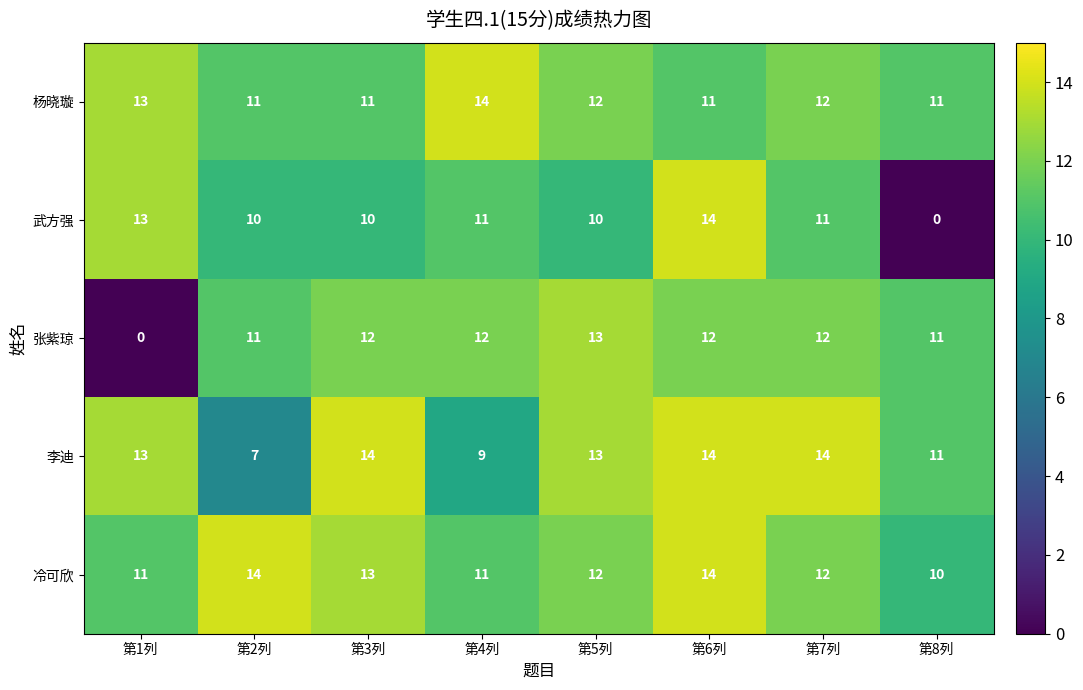

Which category has the lowest value in the 冷可欣 series?

第8列